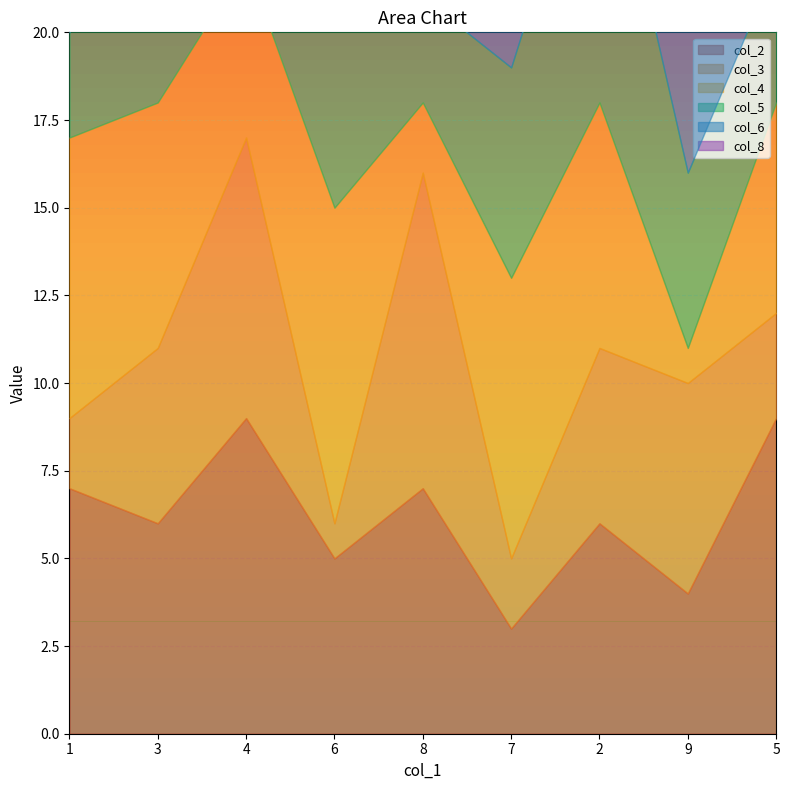

At which category is the sum across all series the highest?

3